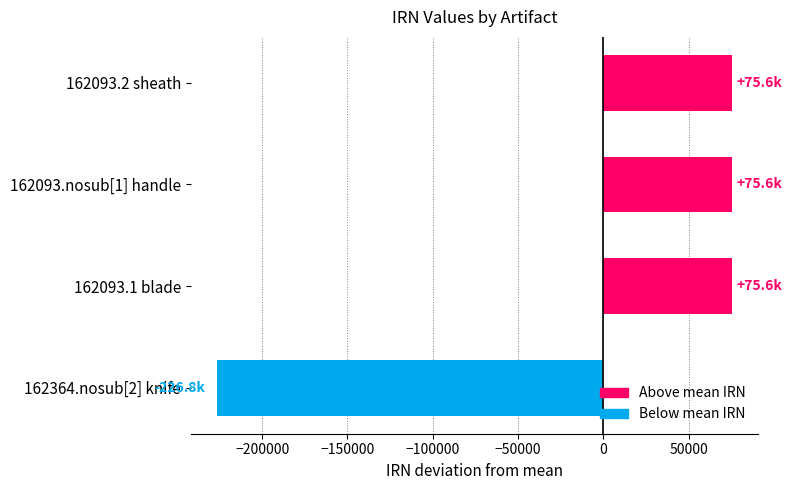

Is it true that the value at 162093.nosub[1] handle is 131542.0?

False